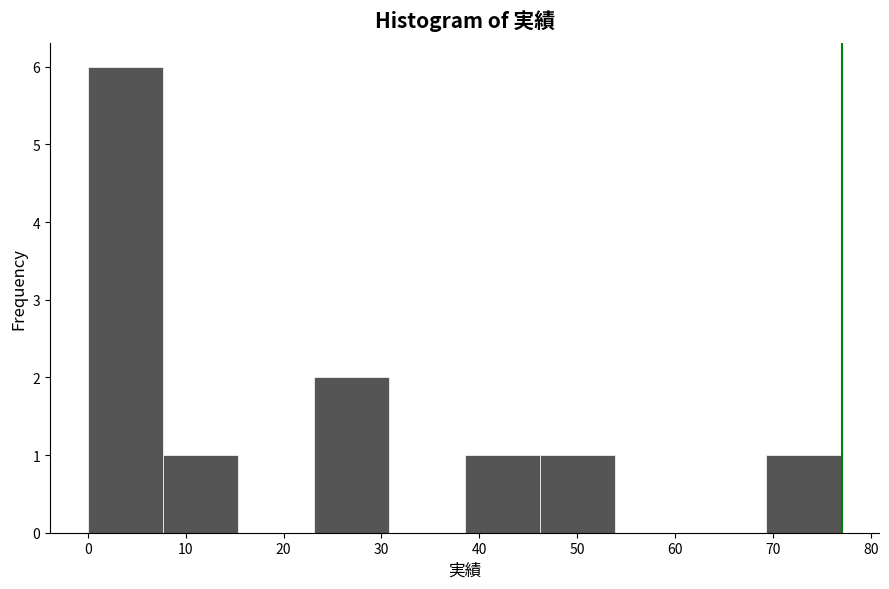

Over which range of the x-axis is the bar tallest?

0.0 to 7.7